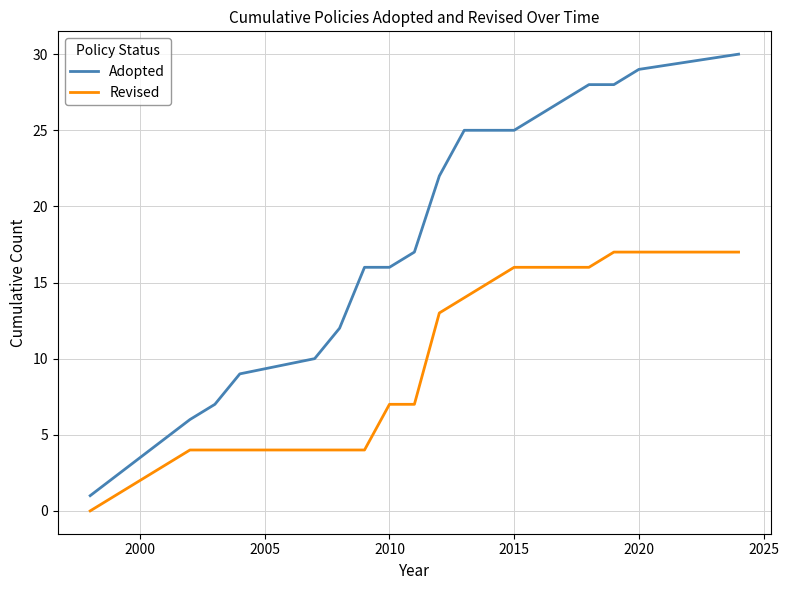

What is the difference between the maximum and minimum values in the Revised series?

17